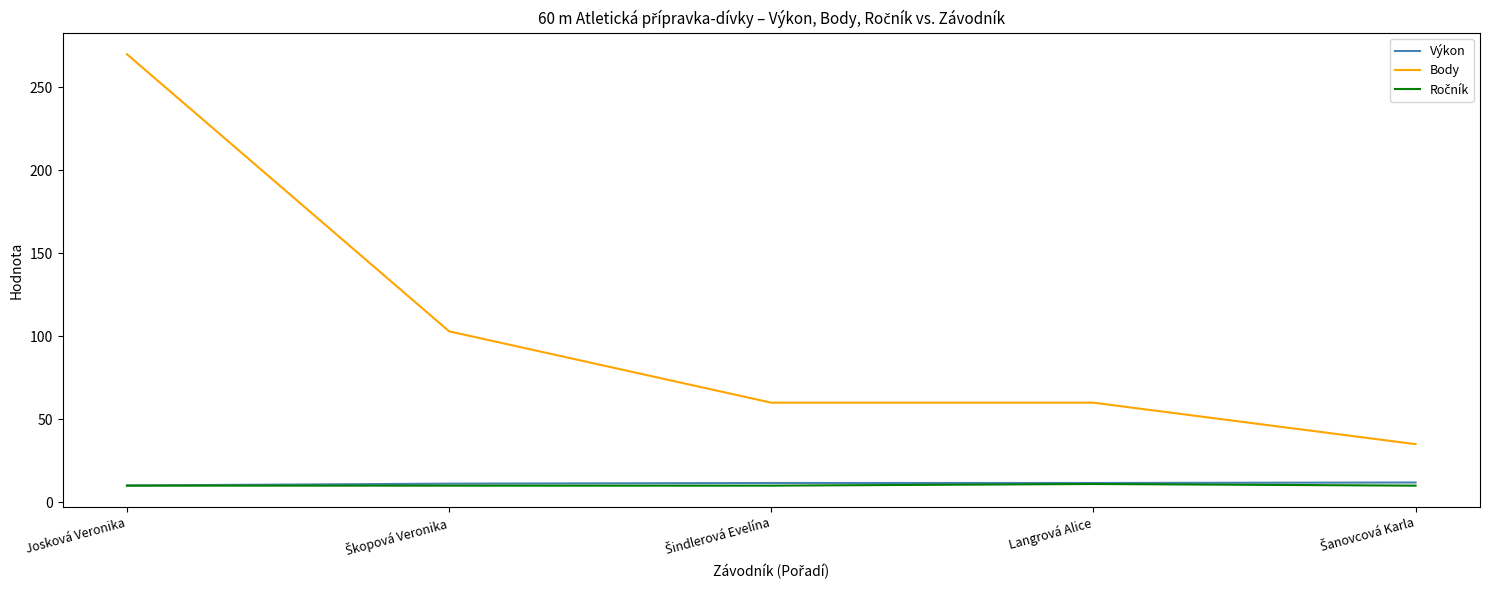

True or false: Výkon and Body intersect in this chart.

False